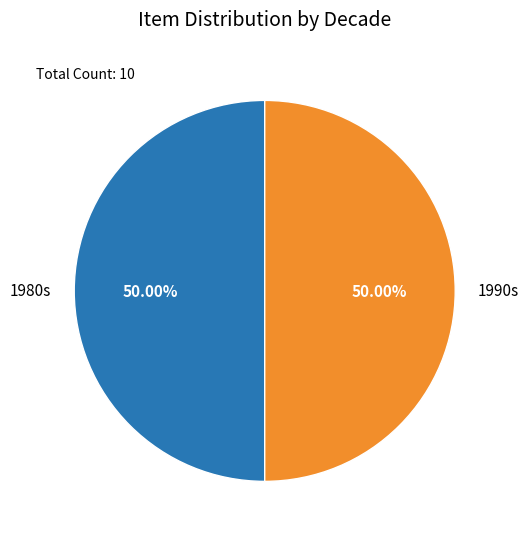

Do 1980s and 1990s together represent more than half of the pie?

Yes